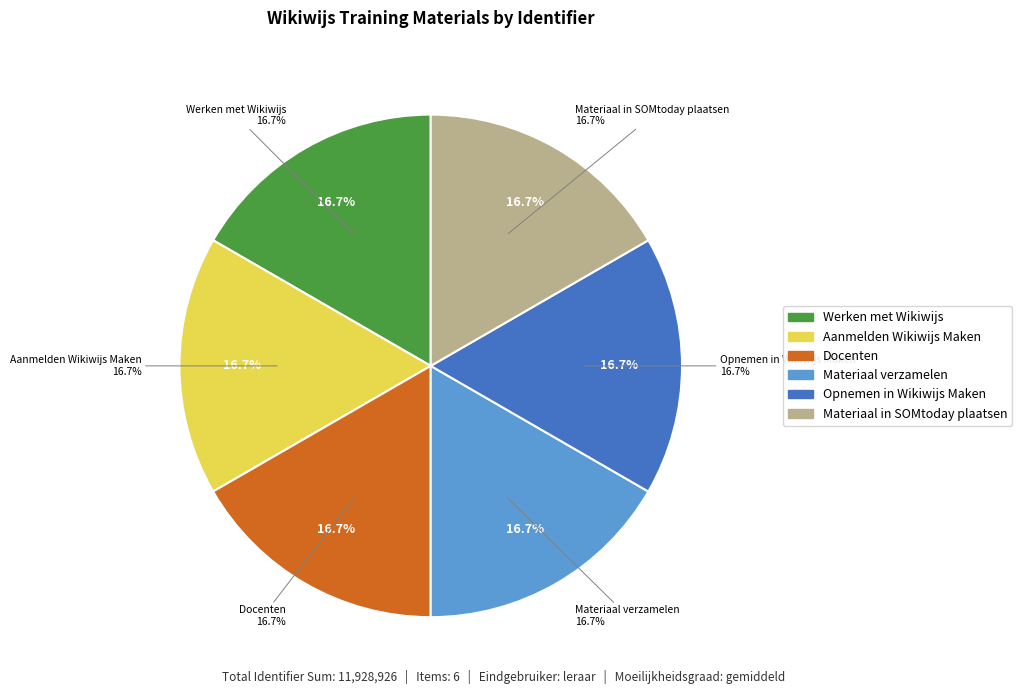

What portion of the pie excludes Werken met Wikiwijs?

83.3%